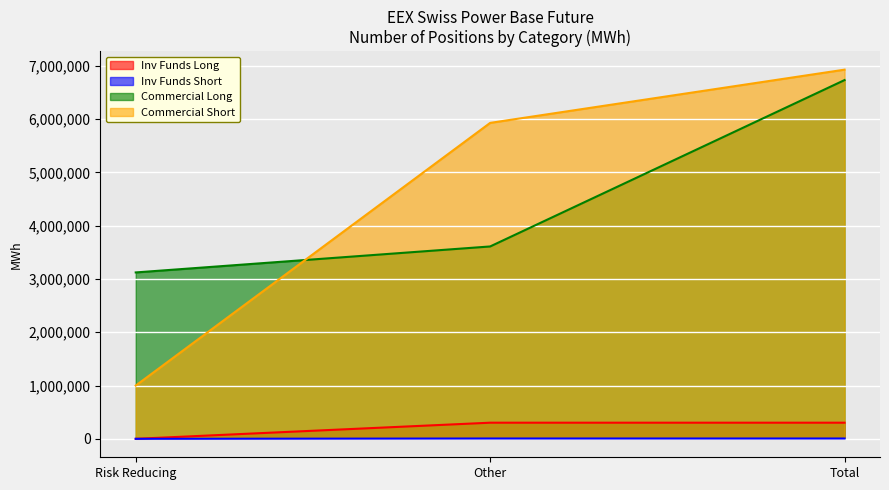

True or false: Commercial Undertakings Long and Investment Funds Short cross at least once.

False